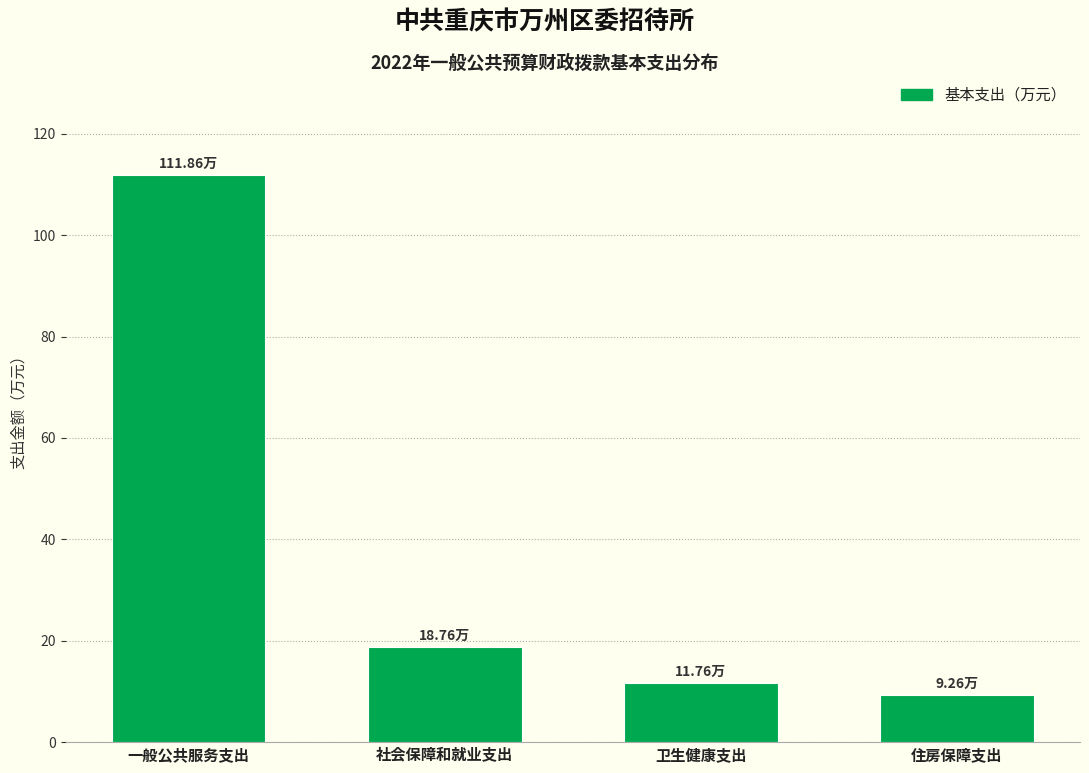

Which label corresponds to the largest value in the chart?

一般公共服务支出